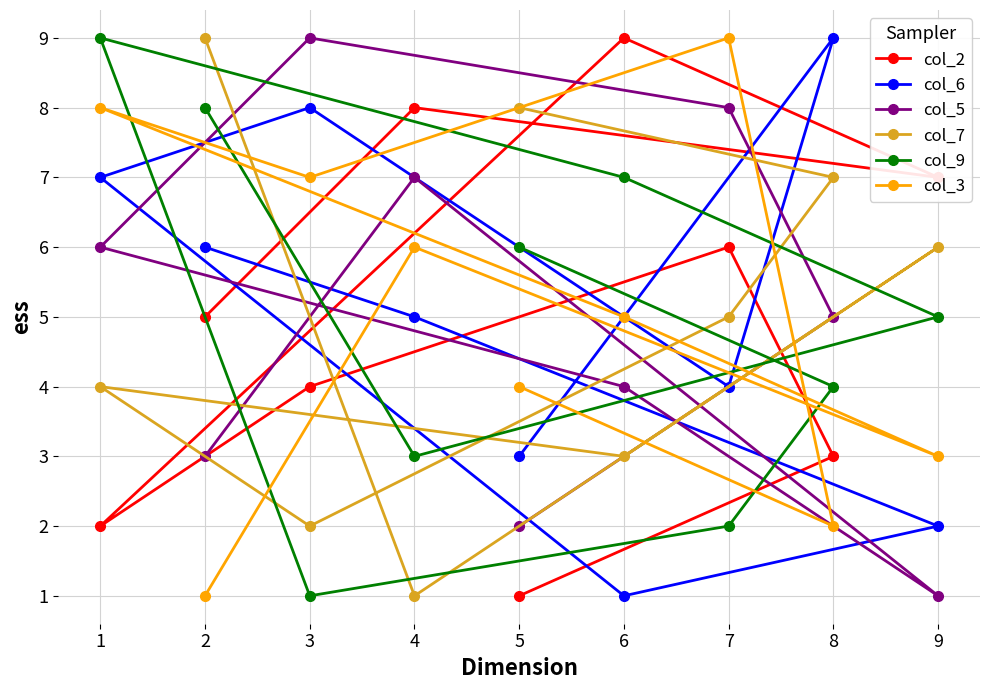

True or false: col_3 has a value of 2 at 2.

False